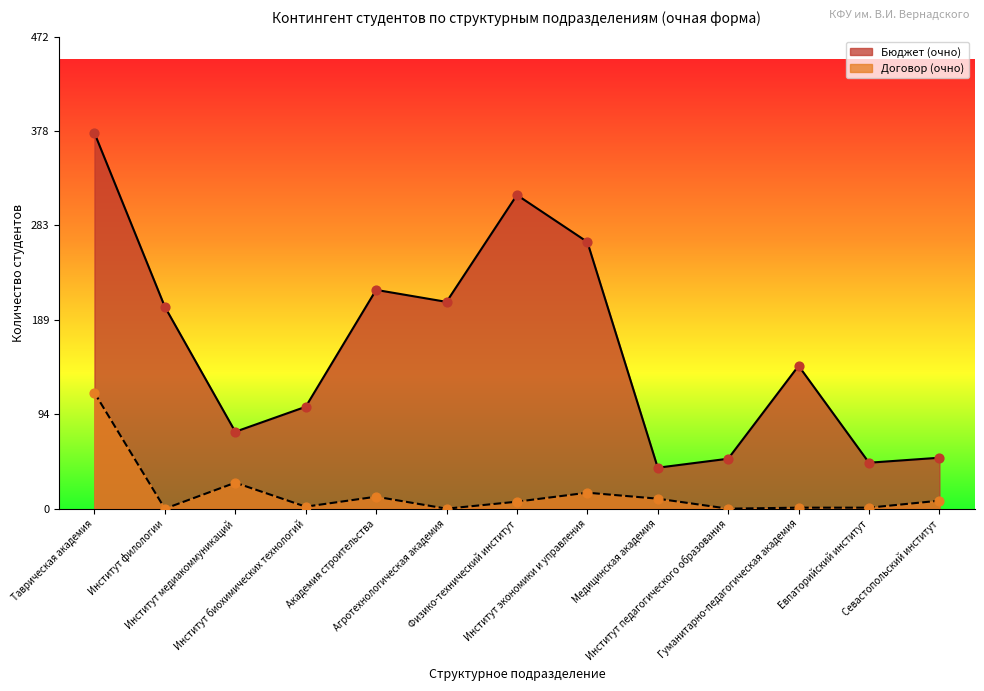

Is the value of Договор (очно) at Севастопольский институт greater than the value of Бюджет (очно) at Институт биохимических технологий?

No